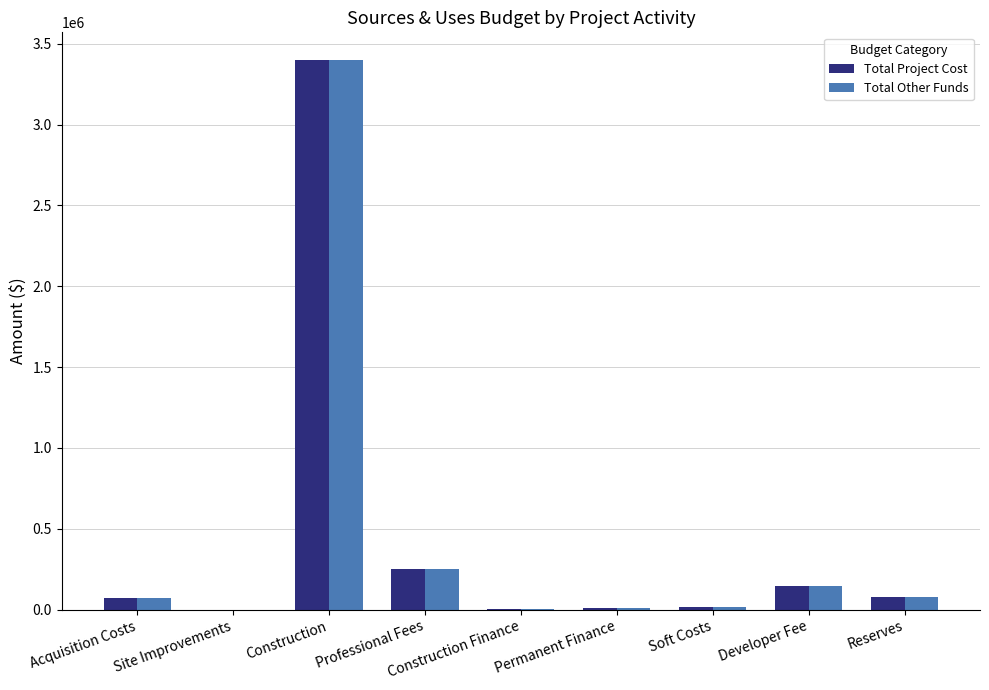

What are all the series names shown in the legend?

Total Project Cost, Total Other Funds